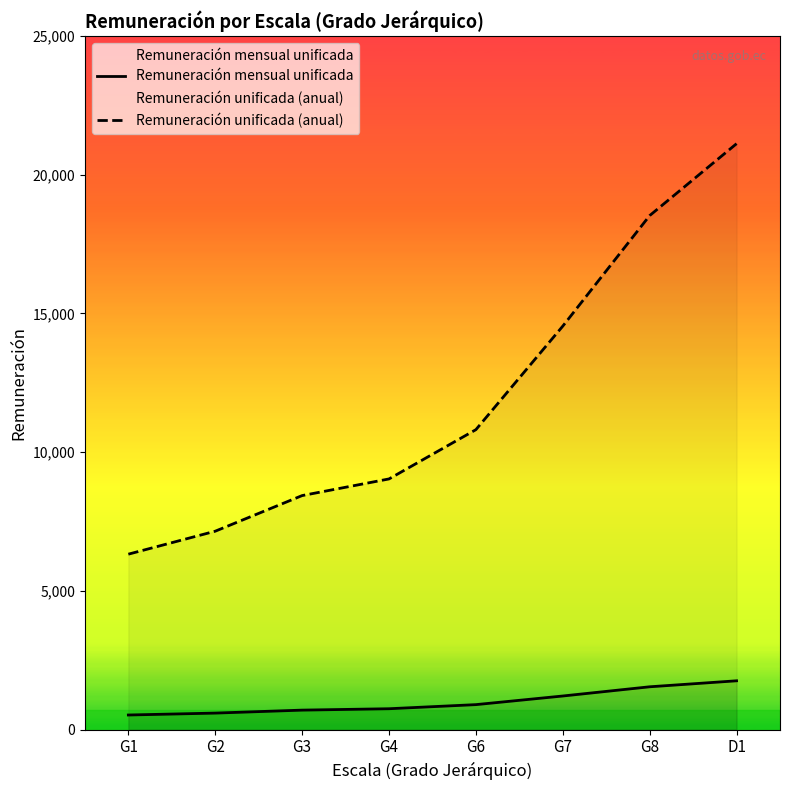

What is the sum of all Remuneración unificada (anual) values?

95952